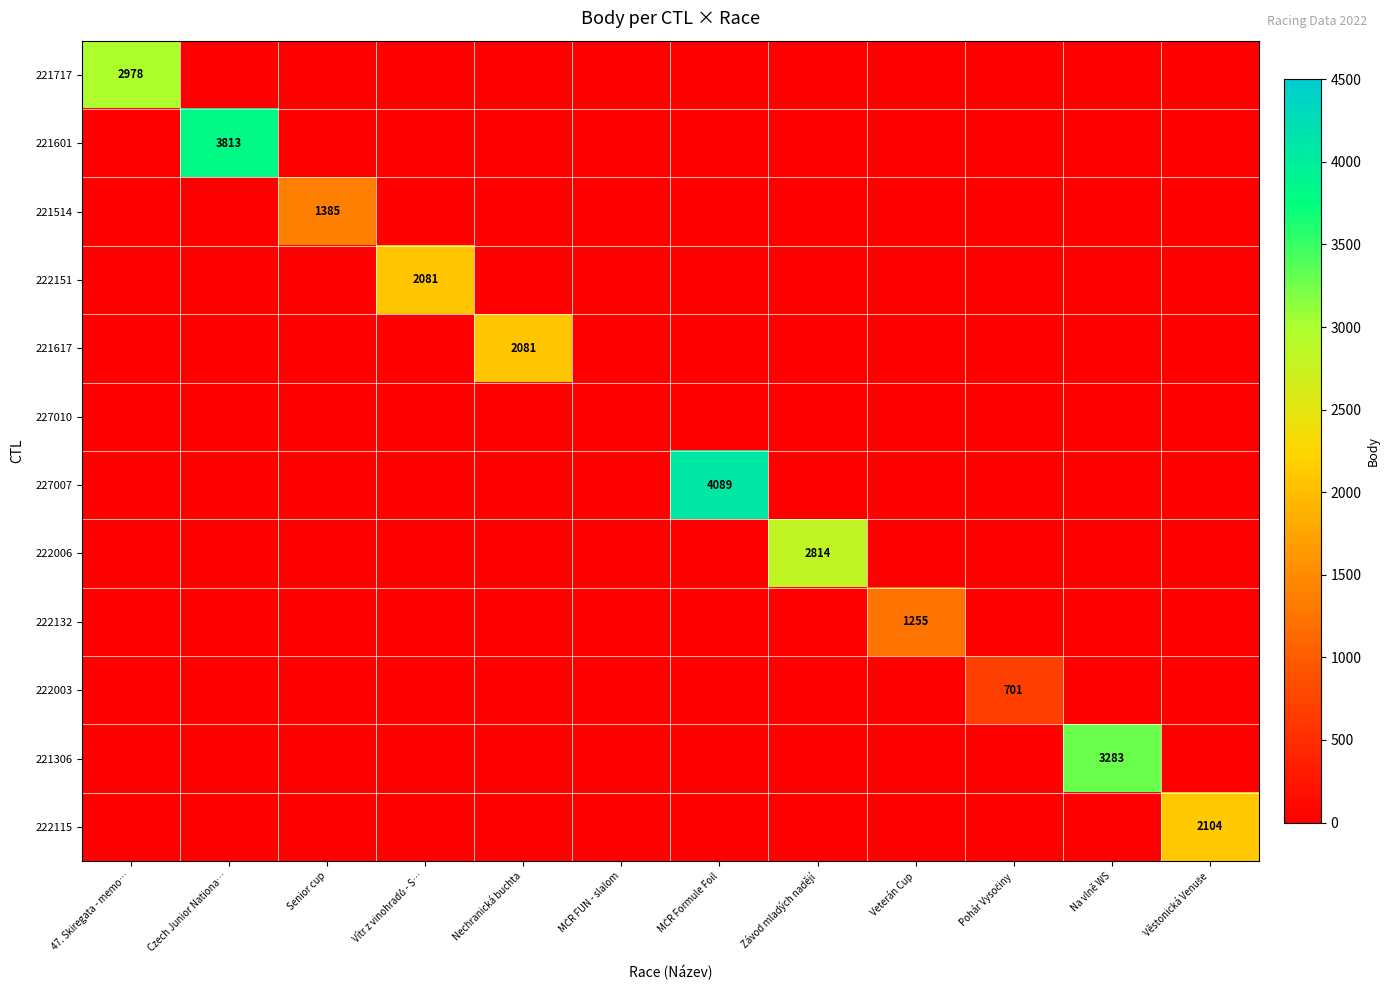

At how many categories does at least one series exceed 445?

11